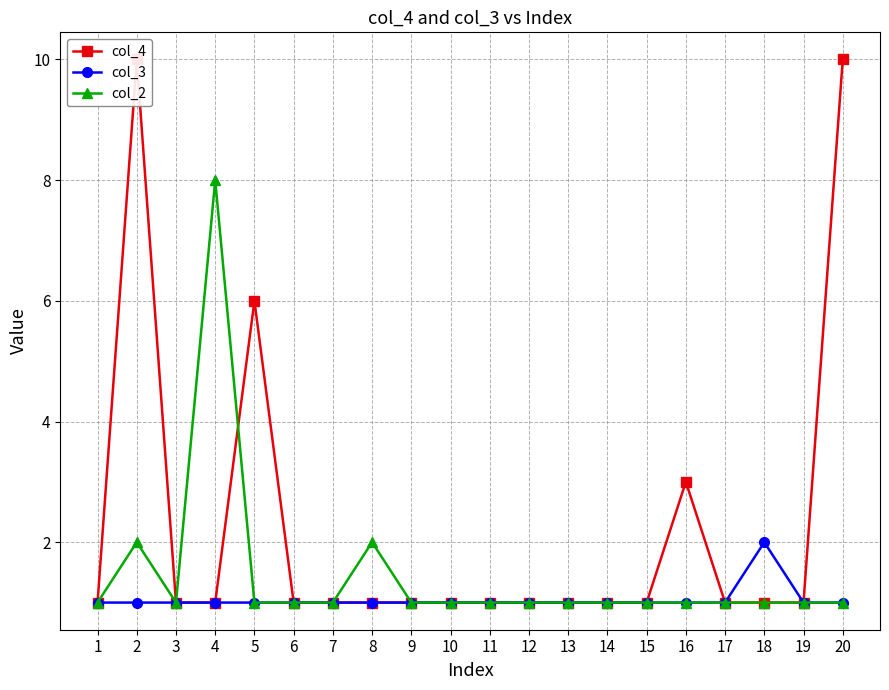

At which label is col_3 closest to 1?

1